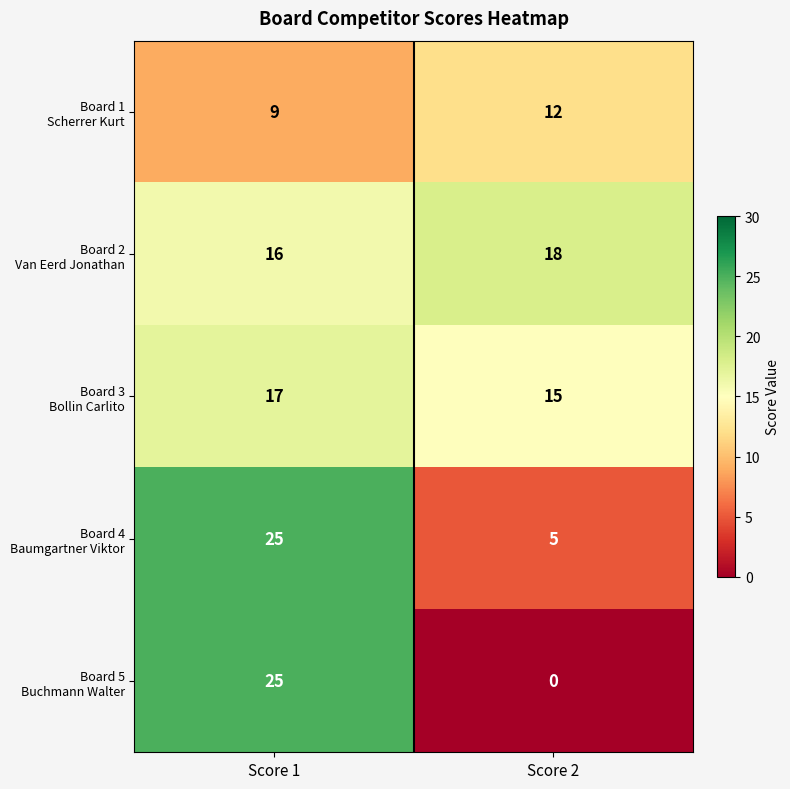

What is the difference between the highest and lowest values at Score 1?

16